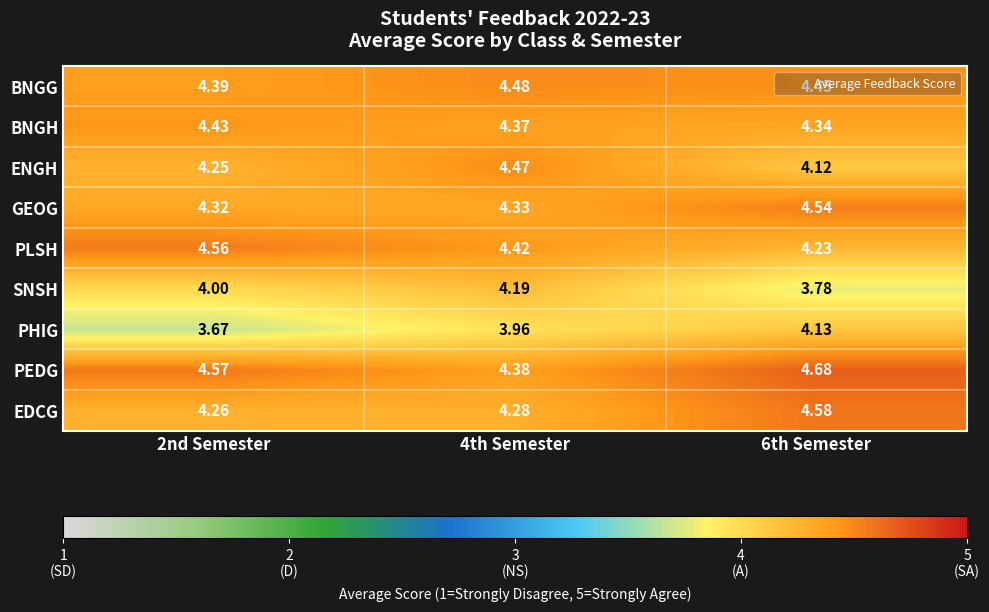

Rank the series by their maximum value, from lowest to highest.

PHIG, SNSH, BNGH, ENGH, BNGG, GEOG, PLSH, EDCG, PEDG